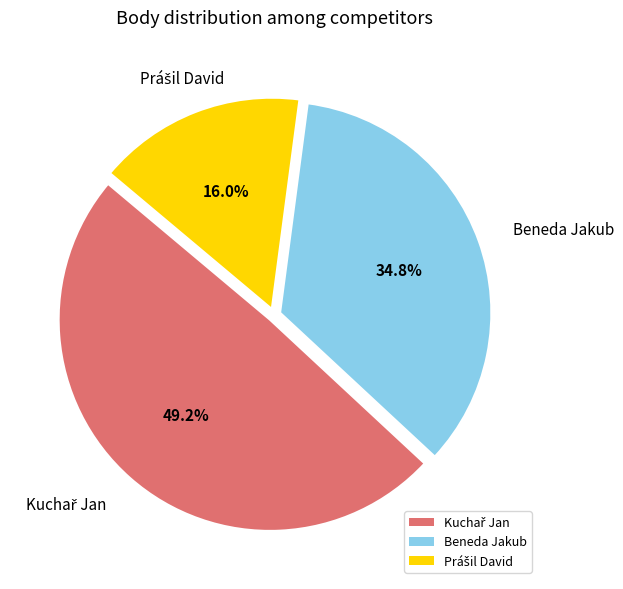

What percentage is NOT represented by Beneda Jakub?

65.2%